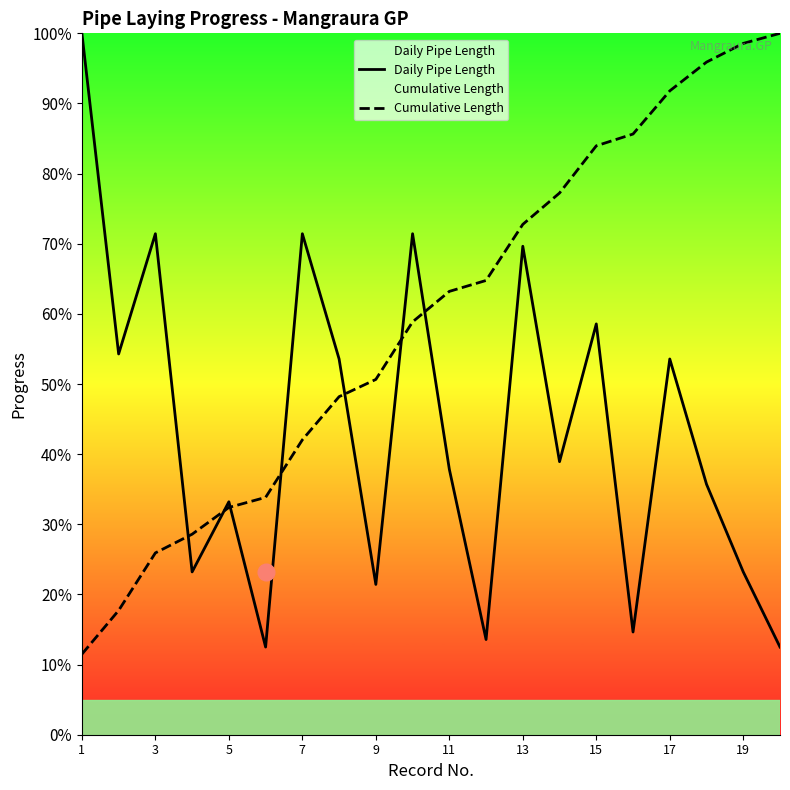

Which category has the highest value in the Daily Pipe Length series?

1